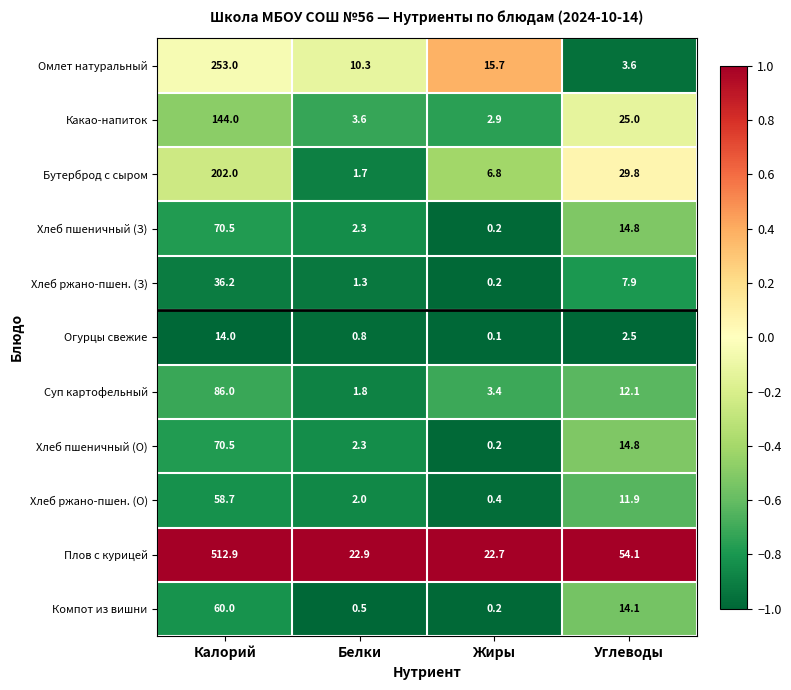

Between Жиры and Углеводы, which series saw the biggest shift?

Плов с курицей